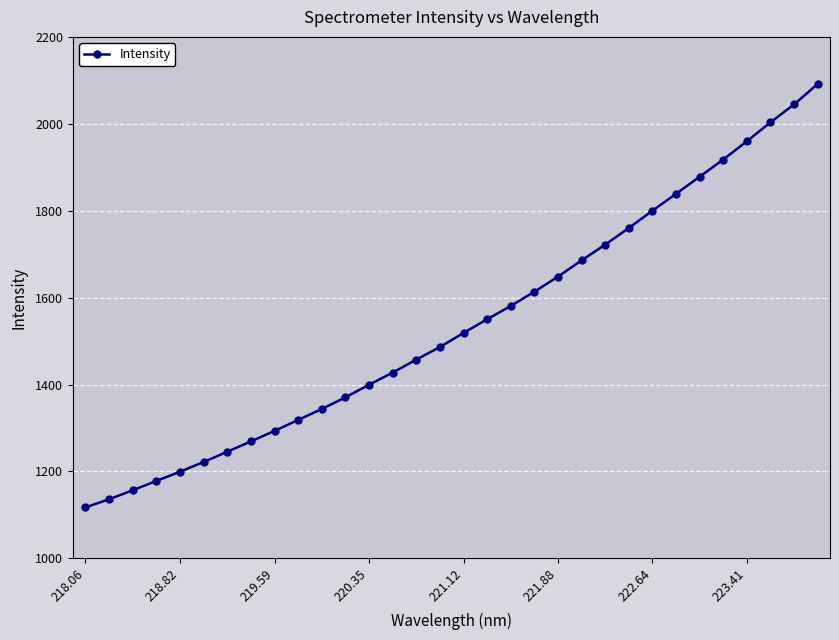

What is the average value?

1538.7